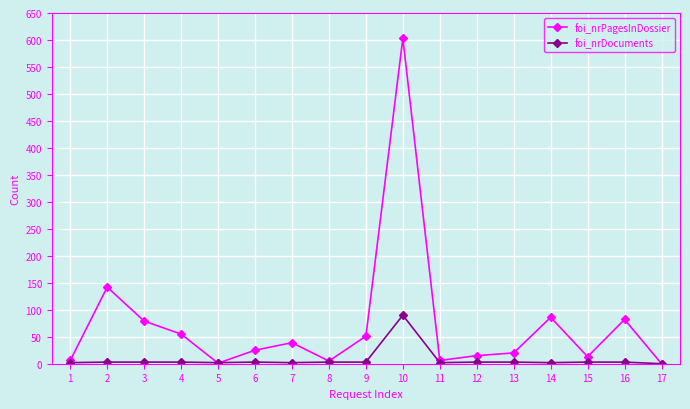

Which series changed the most between 7 and 10?

foi_nrPagesInDossier